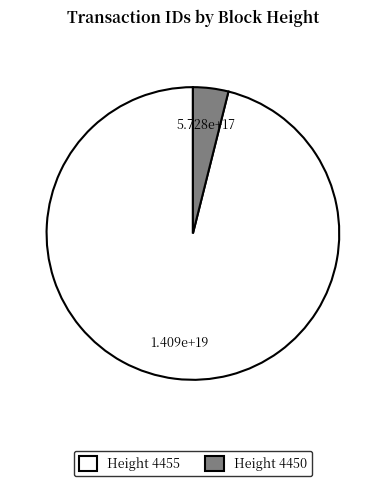

How many slices are in this pie chart?

2